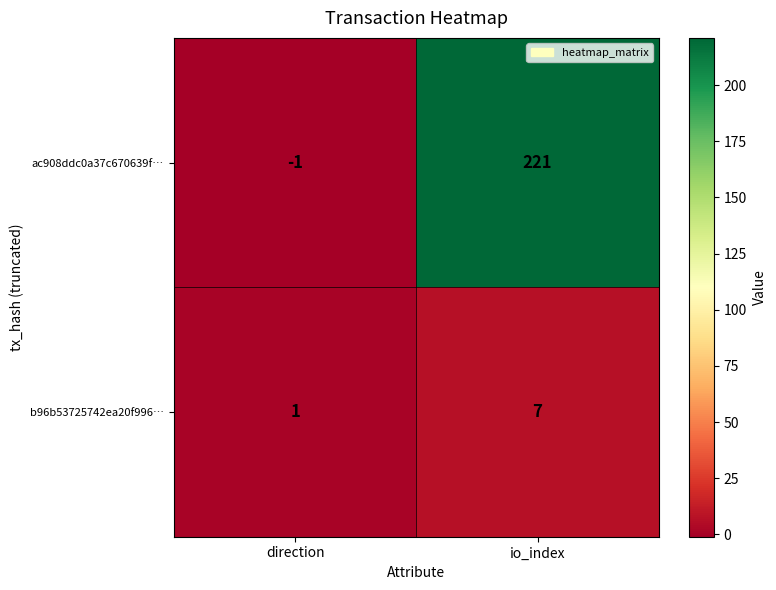

Where is b96b53725742ea20f996… nearest to the value 4?

direction